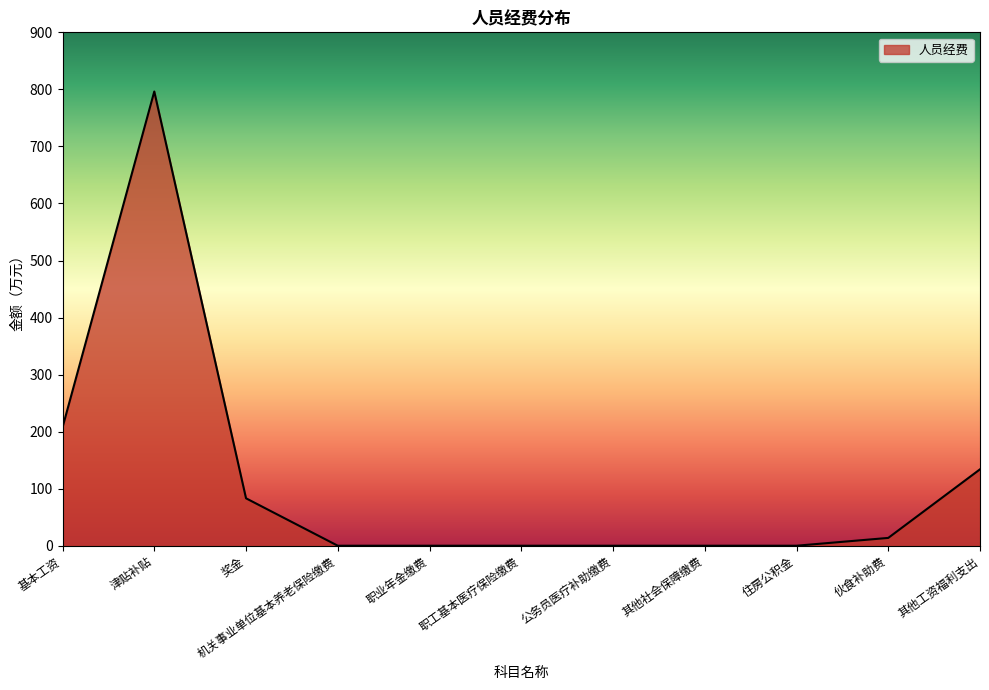

The chart shows a value of 0.0 at 职业年金缴费. True or false?

True